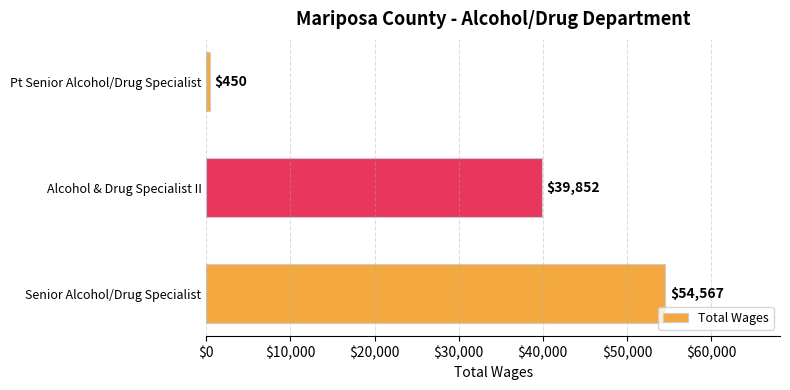

What is the sum of all values?

94869